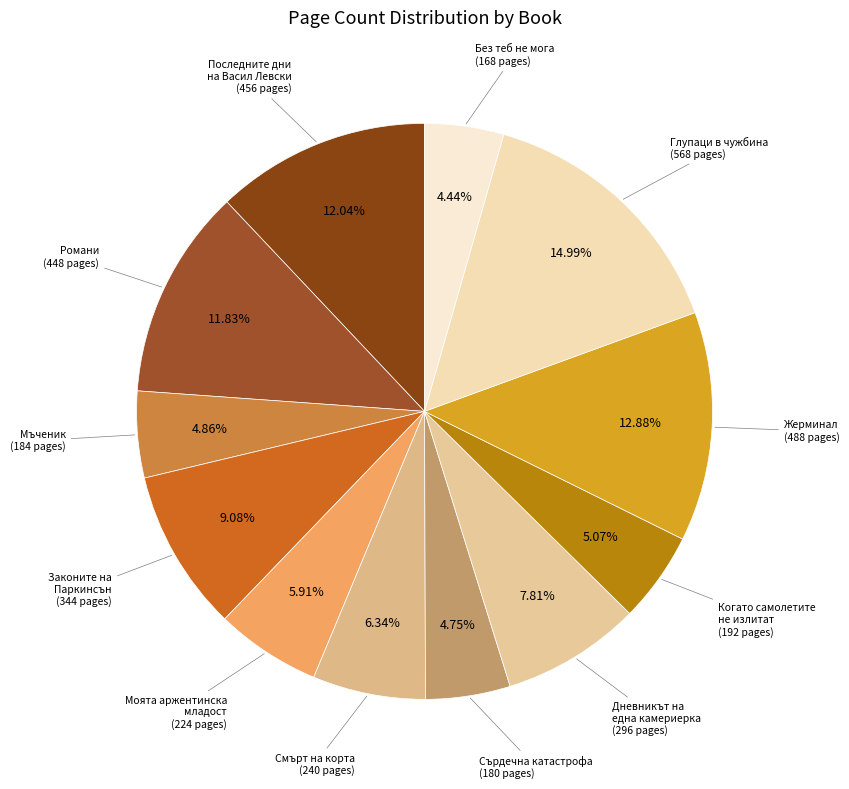

Count the number of slices in the pie.

12